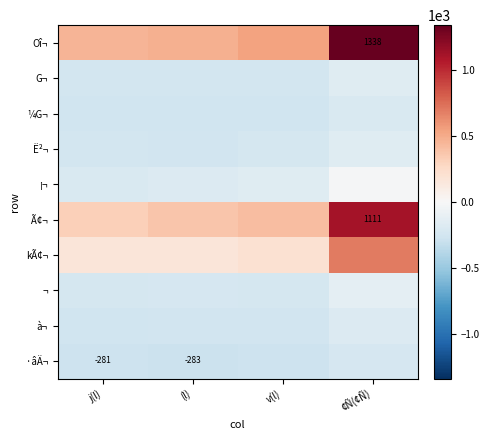

What is the difference between the maximum and minimum values in the ¡¬ series?

186.0